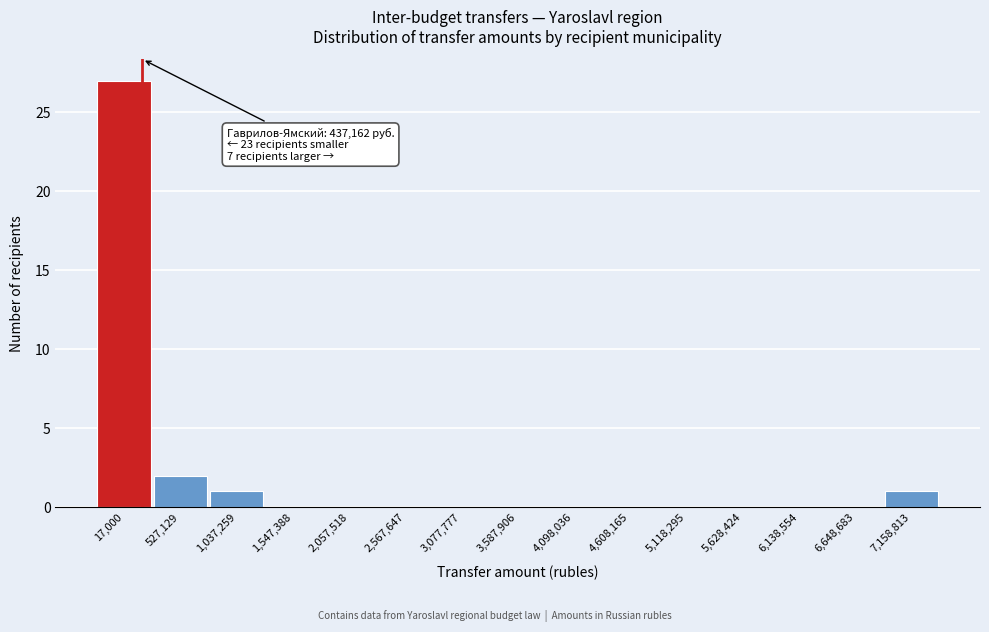

Reading right to left, what are all the values shown in this chart?

7,158,813=1	6,648,683=0	6,138,554=0	5,628,424=0	5,118,295=0	4,608,165=0	4,098,036=0	3,587,906=0	3,077,777=0	2,567,647=0	2,057,518=0	1,547,388=0	1,037,259=1	527,129=2	17,000=27